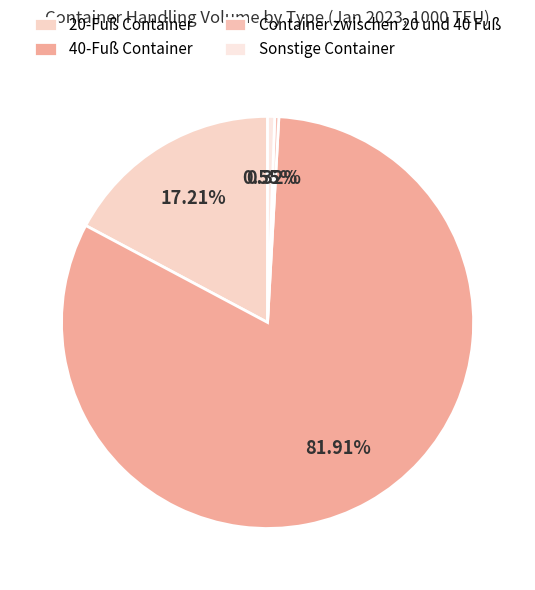

Count the number of slices in the pie.

4